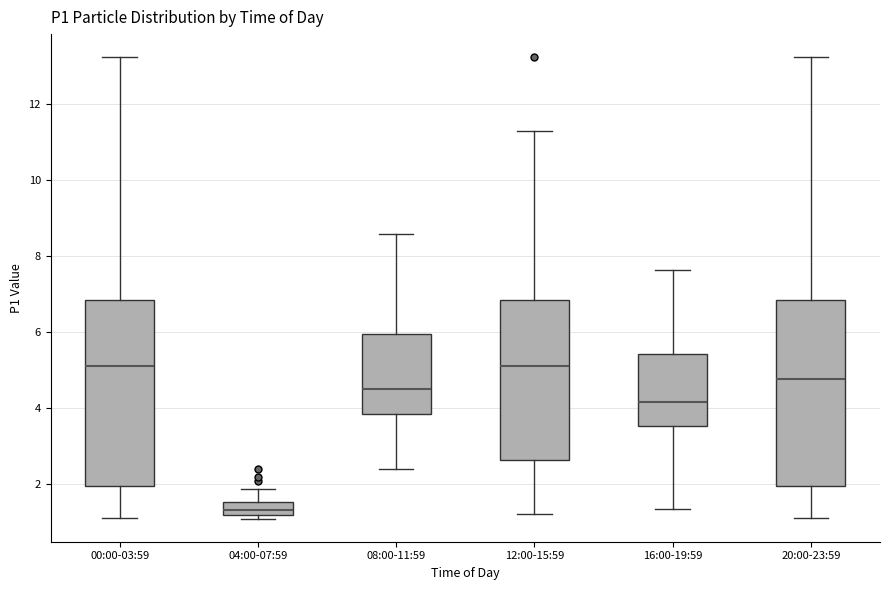

Reading left to right, transcribe this box plot: for each box, give where its median line is, the range the box spans, and where its two whiskers end, as read against the y-axis. The values are not printed on the chart, so give them approximately, as read against the axis.

00:00-03:59: median 5.2, box 2.0 to 6.8, whiskers 1.2 to 13.2
04:00-07:59: median 1.4, box 1.2 to 1.6, whiskers 1.2 (just below the box's lower edge) to 1.8
08:00-11:59: median 4.6, box 3.8 to 6.0, whiskers 2.4 to 8.6
12:00-15:59: median 5.2, box 2.6 to 6.8, whiskers 1.2 to 11.2
16:00-19:59: median 4.2, box 3.6 to 5.4, whiskers 1.4 to 7.6
20:00-23:59: median 4.8, box 2.0 to 6.8, whiskers 1.2 to 13.2